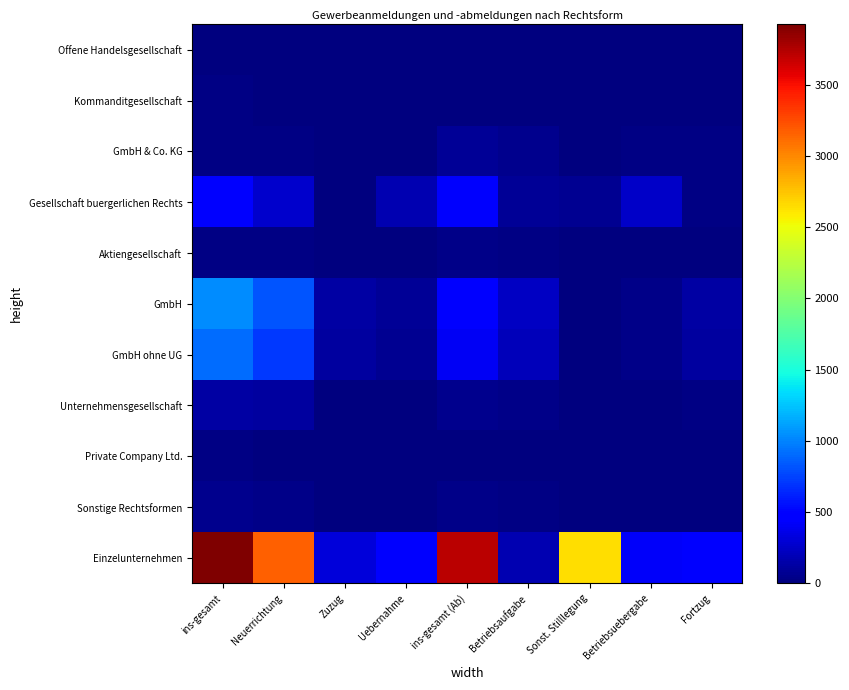

Reading left to right, what are all the values shown in this chart?

Offene Handelsgesellschaft: ins-gesamt=12	Neuerrichtung=9	Zuzug=0	Uebernahme=3	ins-gesamt (Ab)=11	Betriebsaufgabe=2	Sonst. Stilllegung=2	Betriebsuebergabe=5	Fortzug=2
Kommanditgesellschaft: ins-gesamt=20	Neuerrichtung=15	Zuzug=4	Uebernahme=1	ins-gesamt (Ab)=8	Betriebsaufgabe=5	Sonst. Stilllegung=0	Betriebsuebergabe=1	Fortzug=2
GmbH & Co. KG: ins-gesamt=25	Neuerrichtung=19	Zuzug=0	Uebernahme=6	ins-gesamt (Ab)=84	Betriebsaufgabe=47	Sonst. Stilllegung=0	Betriebsuebergabe=16	Fortzug=20
Gesellschaft buergerlichen Rechts: ins-gesamt=455	Neuerrichtung=262	Zuzug=15	Uebernahme=178	ins-gesamt (Ab)=437	Betriebsaufgabe=85	Sonst. Stilllegung=70	Betriebsuebergabe=256	Fortzug=26
Aktiengesellschaft: ins-gesamt=28	Neuerrichtung=24	Zuzug=2	Uebernahme=2	ins-gesamt (Ab)=31	Betriebsaufgabe=17	Sonst. Stilllegung=0	Betriebsuebergabe=1	Fortzug=4
GmbH: ins-gesamt=1037	Neuerrichtung=820	Zuzug=135	Uebernahme=82	ins-gesamt (Ab)=462	Betriebsaufgabe=242	Sonst. Stilllegung=9	Betriebsuebergabe=41	Fortzug=136
GmbH ohne UG: ins-gesamt=905	Neuerrichtung=710	Zuzug=120	Uebernahme=75	ins-gesamt (Ab)=405	Betriebsaufgabe=209	Sonst. Stilllegung=3	Betriebsuebergabe=39	Fortzug=120
Unternehmensgesellschaft: ins-gesamt=132	Neuerrichtung=110	Zuzug=15	Uebernahme=7	ins-gesamt (Ab)=57	Betriebsaufgabe=33	Sonst. Stilllegung=6	Betriebsuebergabe=2	Fortzug=16
Private Company Ltd.: ins-gesamt=17	Neuerrichtung=10	Zuzug=2	Uebernahme=5	ins-gesamt (Ab)=11	Betriebsaufgabe=10	Sonst. Stilllegung=0	Betriebsuebergabe=0	Fortzug=1
Sonstige Rechtsformen: ins-gesamt=46	Neuerrichtung=38	Zuzug=7	Uebernahme=1	ins-gesamt (Ab)=36	Betriebsaufgabe=29	Sonst. Stilllegung=0	Betriebsuebergabe=2	Fortzug=5
Einzelunternehmen: ins-gesamt=3922	Neuerrichtung=3166	Zuzug=307	Uebernahme=449	ins-gesamt (Ab)=3715	Betriebsaufgabe=183	Sonst. Stilllegung=2646	Betriebsuebergabe=421	Fortzug=464